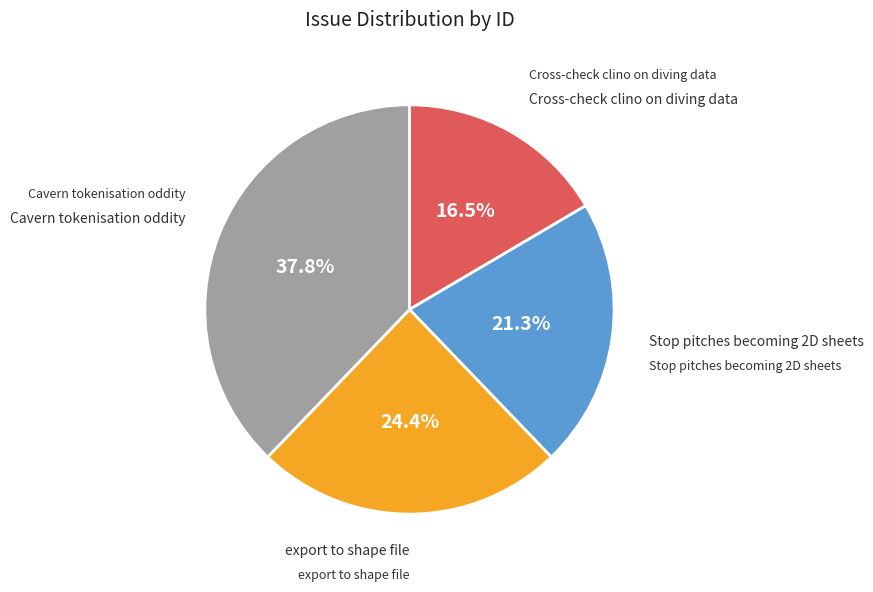

Is it true that Cavern tokenisation oddity is 48% of the pie?

False